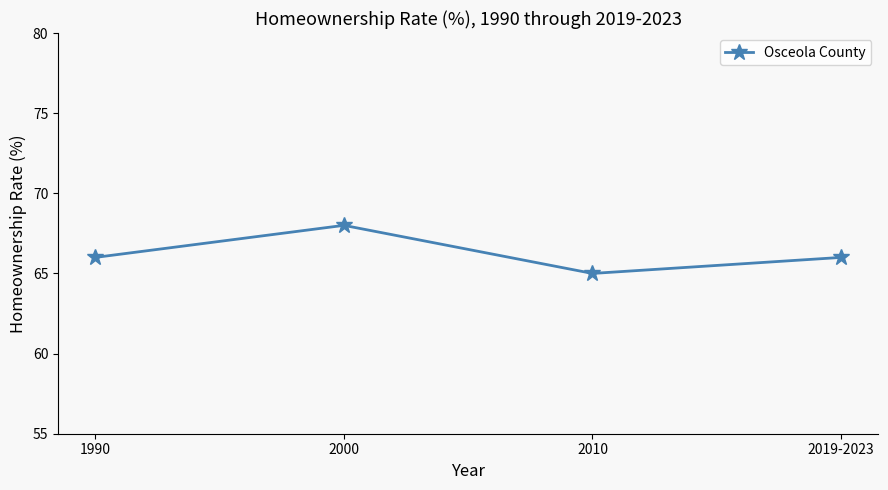

What is the value of the 1st point from the left?

66